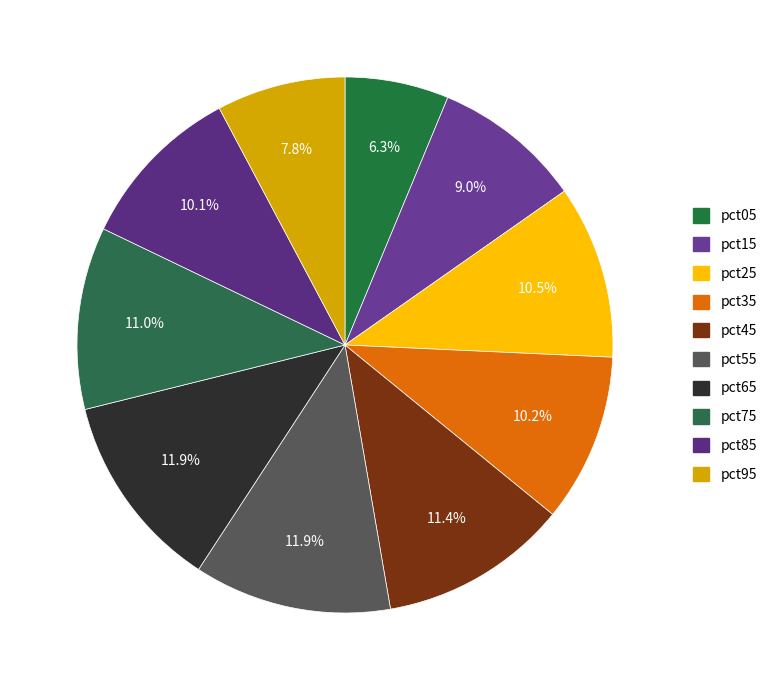

Combined, do pct25 and pct05 account for over 50%?

No